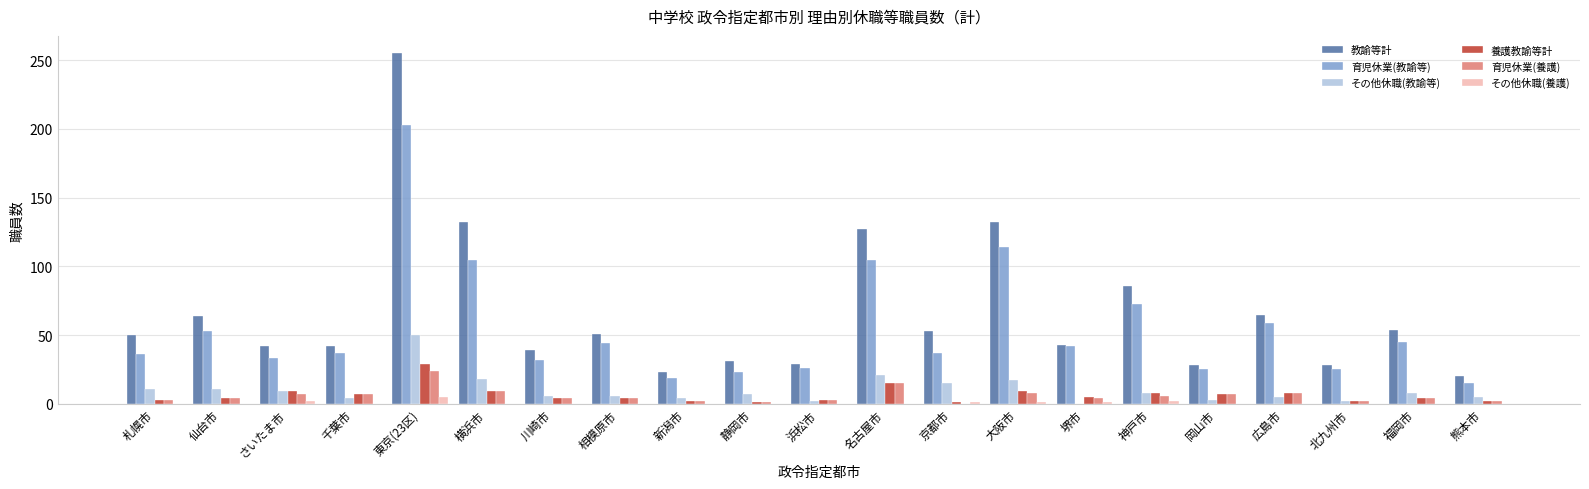

Which category has the highest value across all series?

東京(23区)